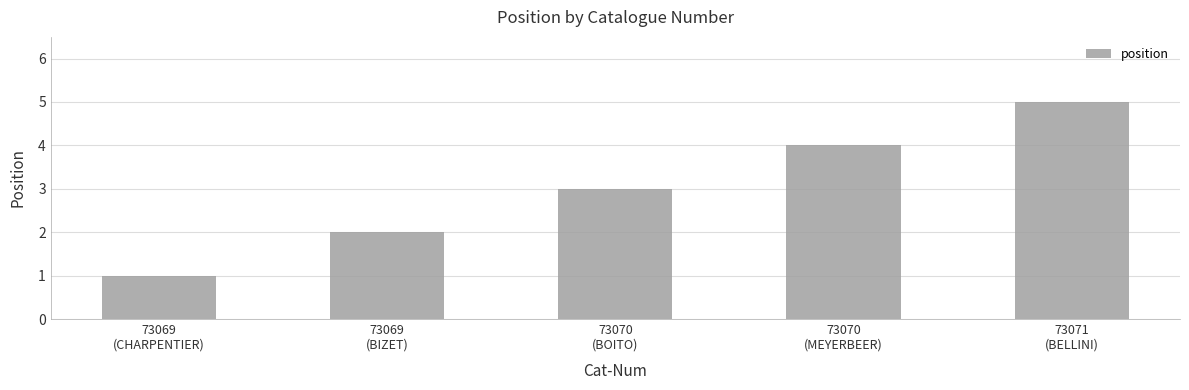

How many data points does each series have?

5